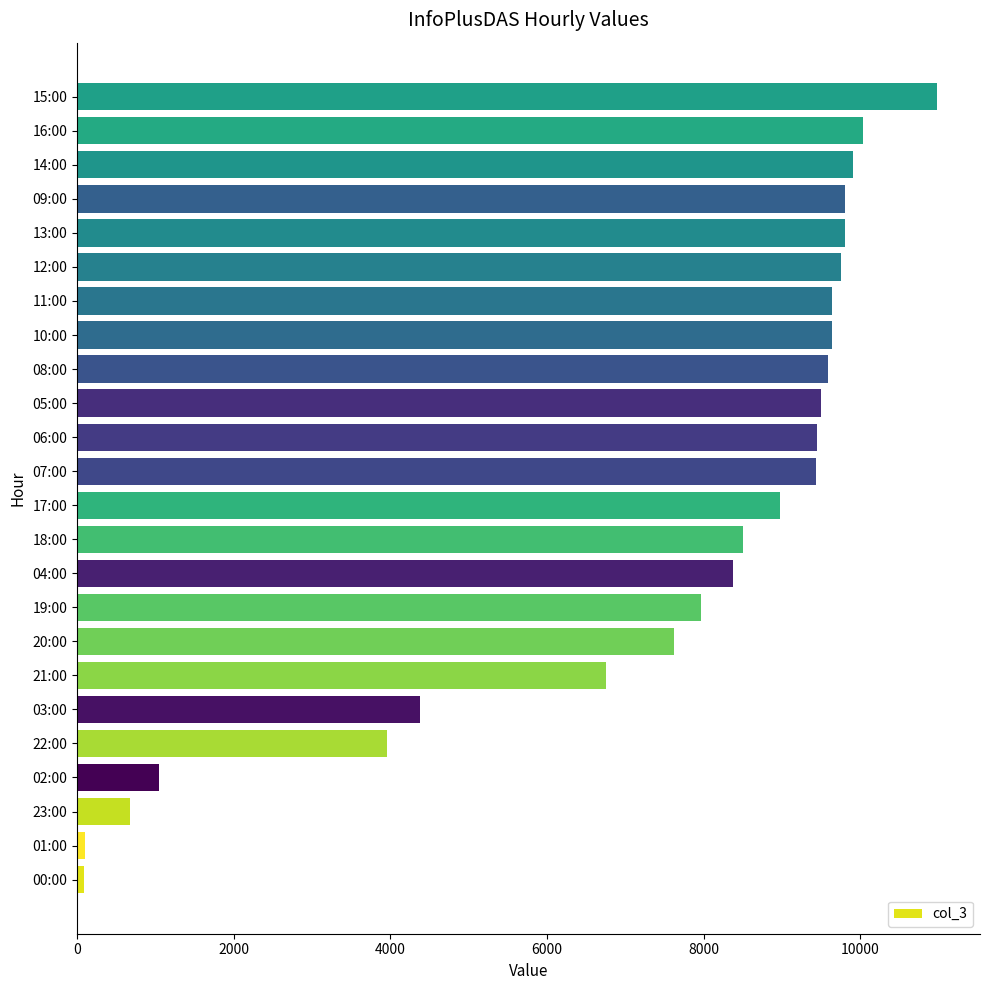

Which has a higher value, 17:00 or 05:00?

05:00